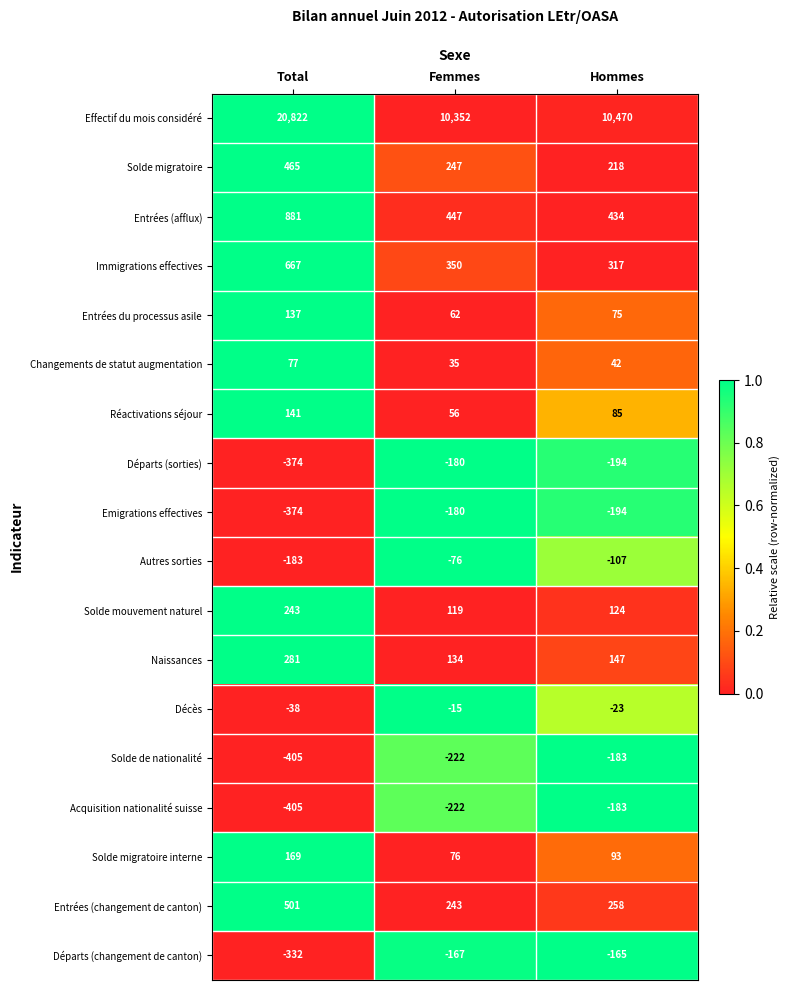

At which category is the sum across all series the highest?

Total